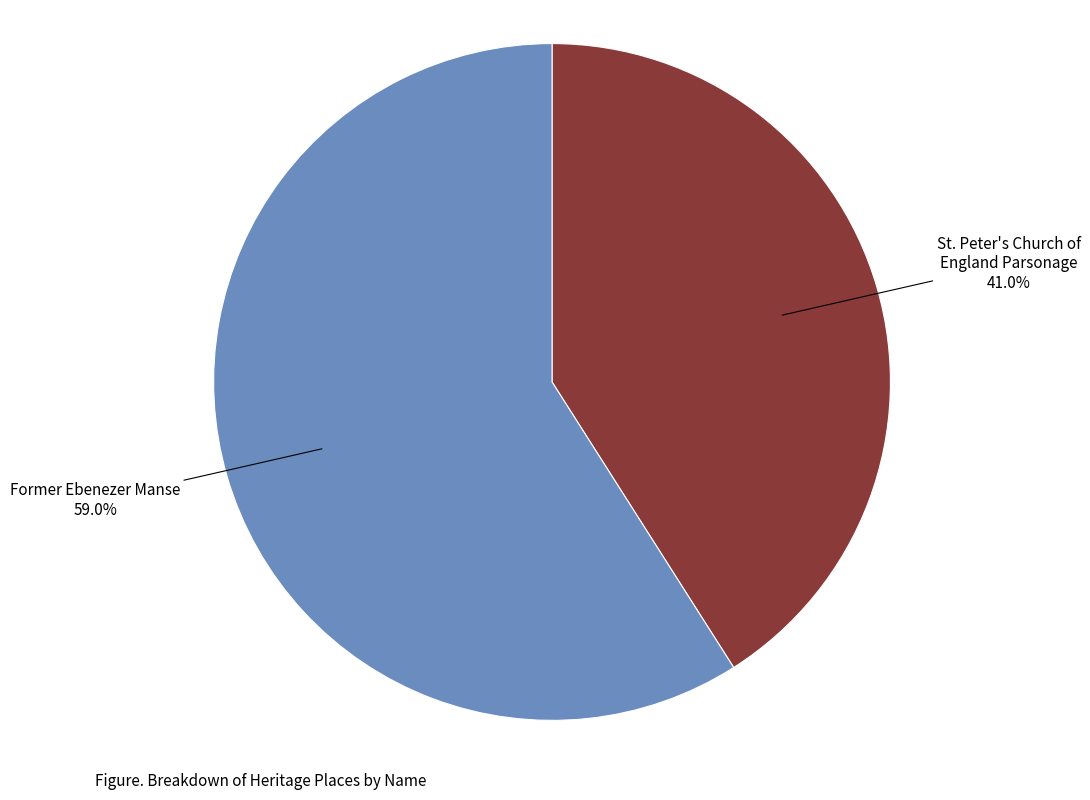

What percentage is the Former Ebenezer Manse slice, to the nearest percent?

59%